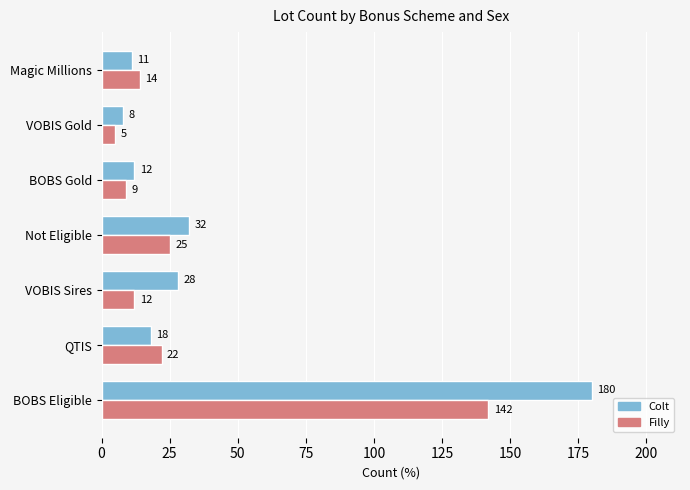

How many series are shown in this chart?

2